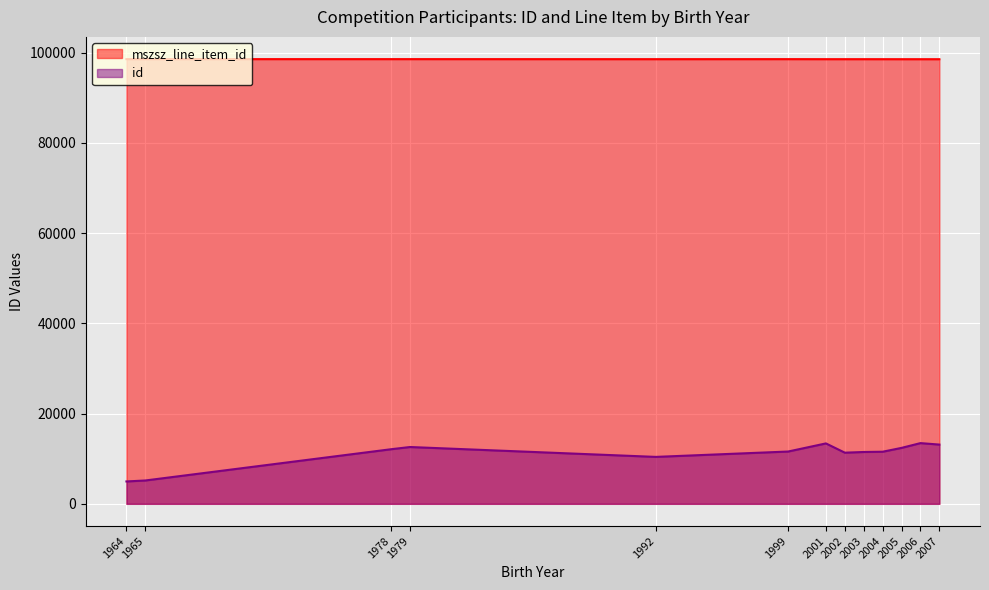

True or false: mszsz_line_item_id has a value of 147847 at 2002.

False